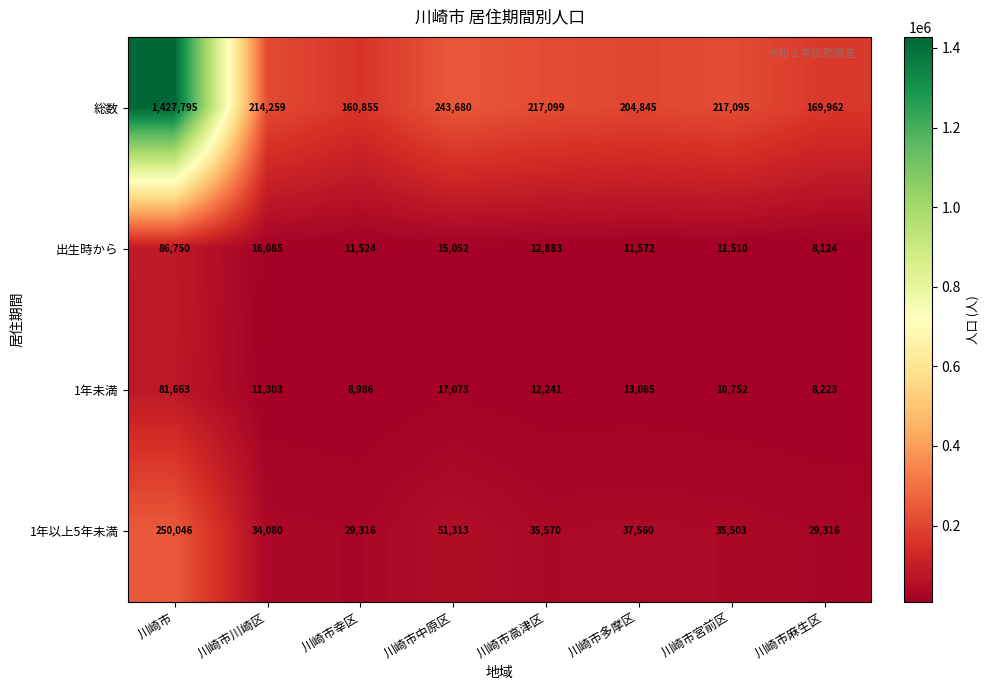

List the series in order of their peak value, lowest first.

1年未満, 出生時から, 1年以上5年未満, 総数